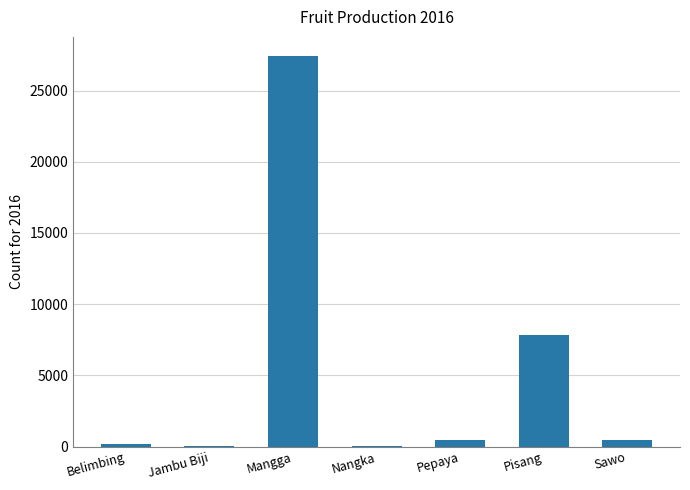

The chart shows a value of 27400 at Mangga. True or false?

True